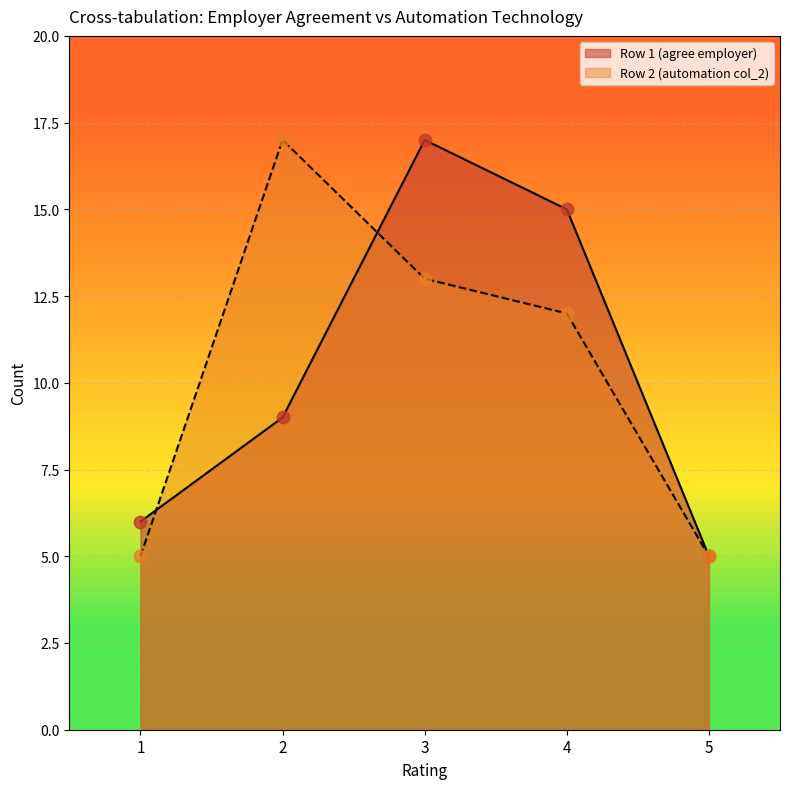

Is the value of Row 1 (agree employer) at 4 greater than the value of Row 2 (automation col_2) at 1?

Yes